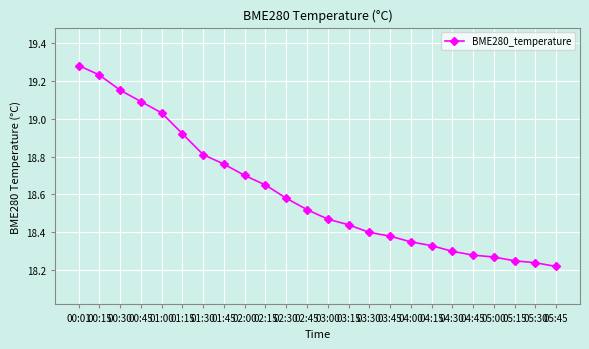

Which has a higher value, 01:45 or 05:15?

01:45